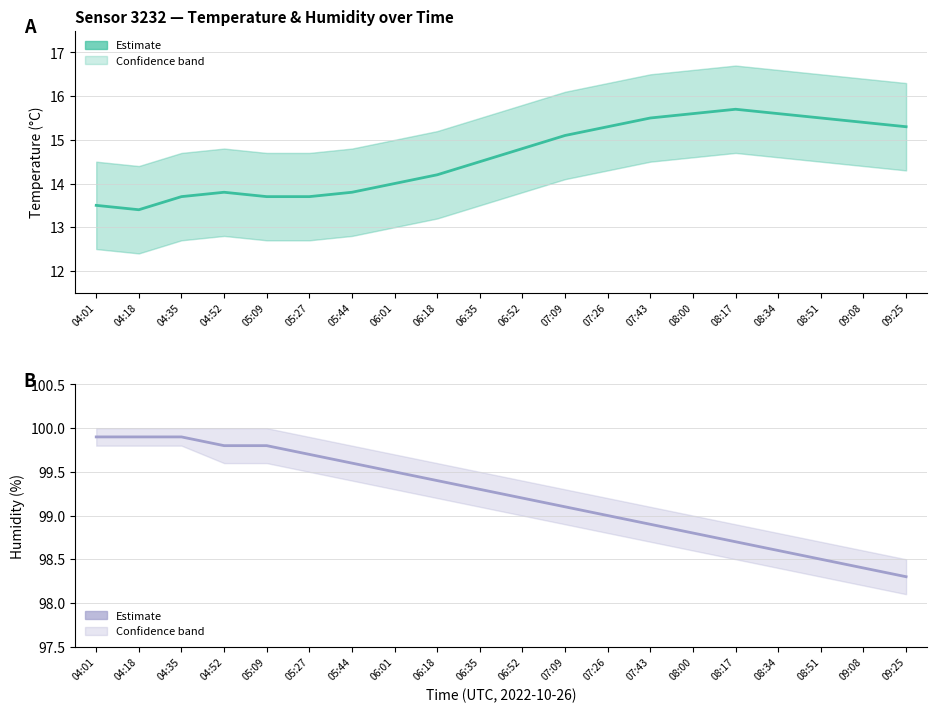

In temperature, how many points are lower than both neighbors (excluding endpoints)?

1